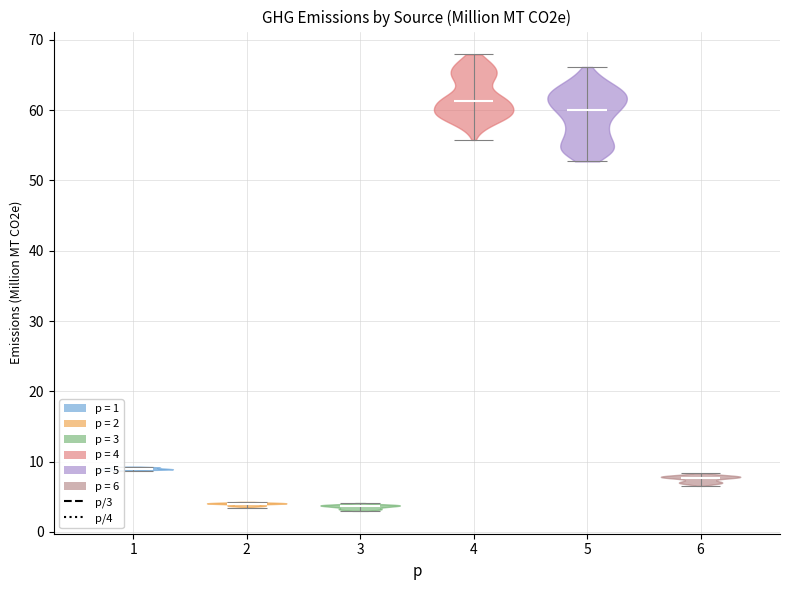

Reading left to right, read every violin against the y-axis: where its median line is, and the lowest and highest points it reaches. The values are not printed on the chart, so give them approximately, as read against the axis.

1: median line 9, lowest point 9, highest point 9
2: median line 4, lowest point 3, highest point 4
3: median line 4, lowest point 3, highest point 4
4: median line 61, lowest point 56, highest point 68
5: median line 60, lowest point 53, highest point 66
6: median line 8, lowest point 7, highest point 8